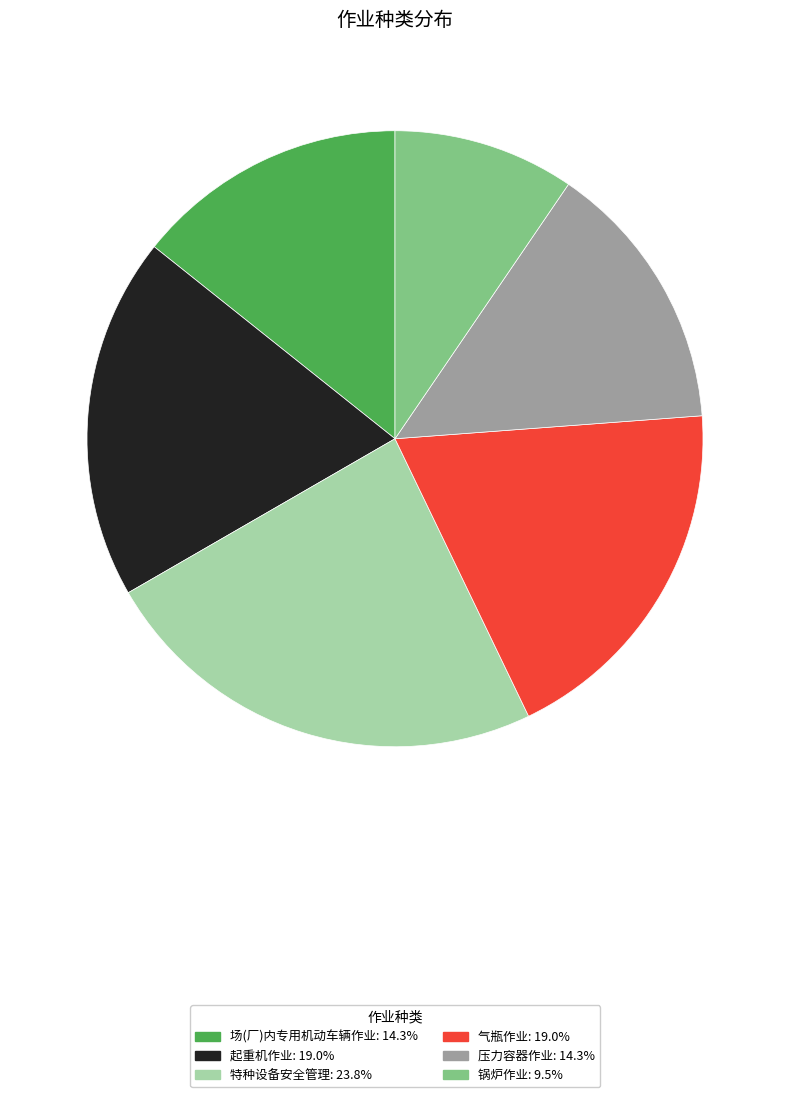

What is the smallest slice in the pie chart?

锅炉作业